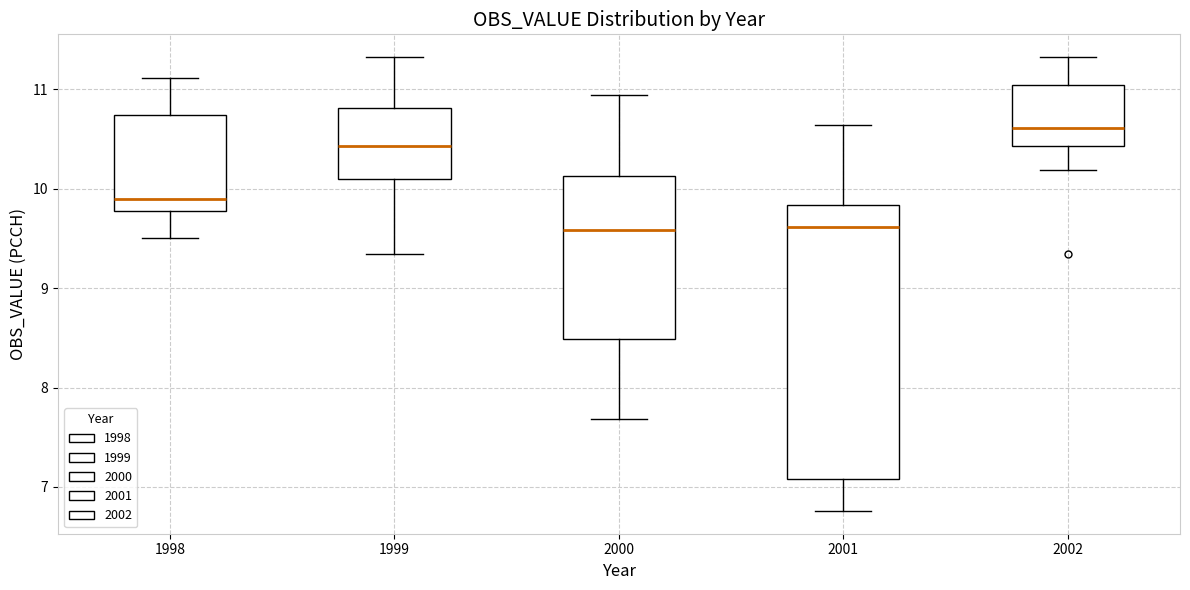

Where does the upper whisker of the box at x = 1999 end on the y-axis? The values are not printed on the chart, so give them approximately, as read against the axis.

11.3